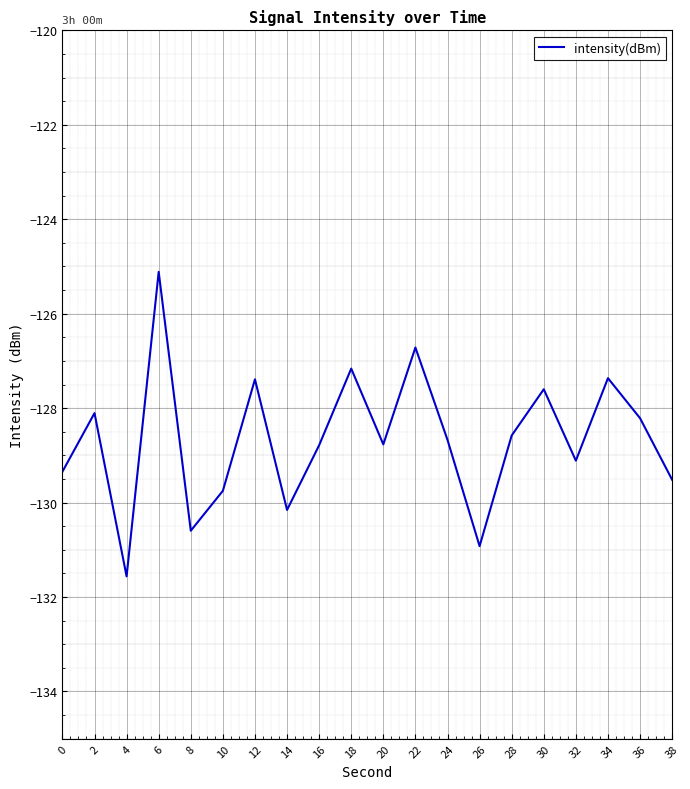

The chart shows a value of -40.9 at 18. True or false?

False